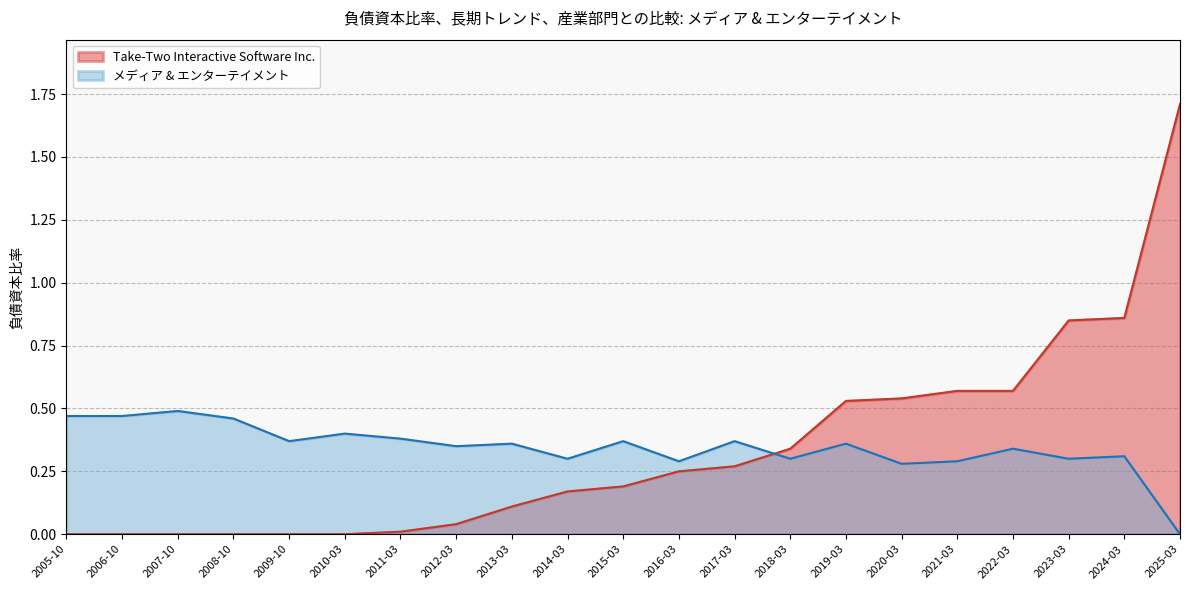

Which series has the widest spread of values?

Take-Two Interactive Software Inc.